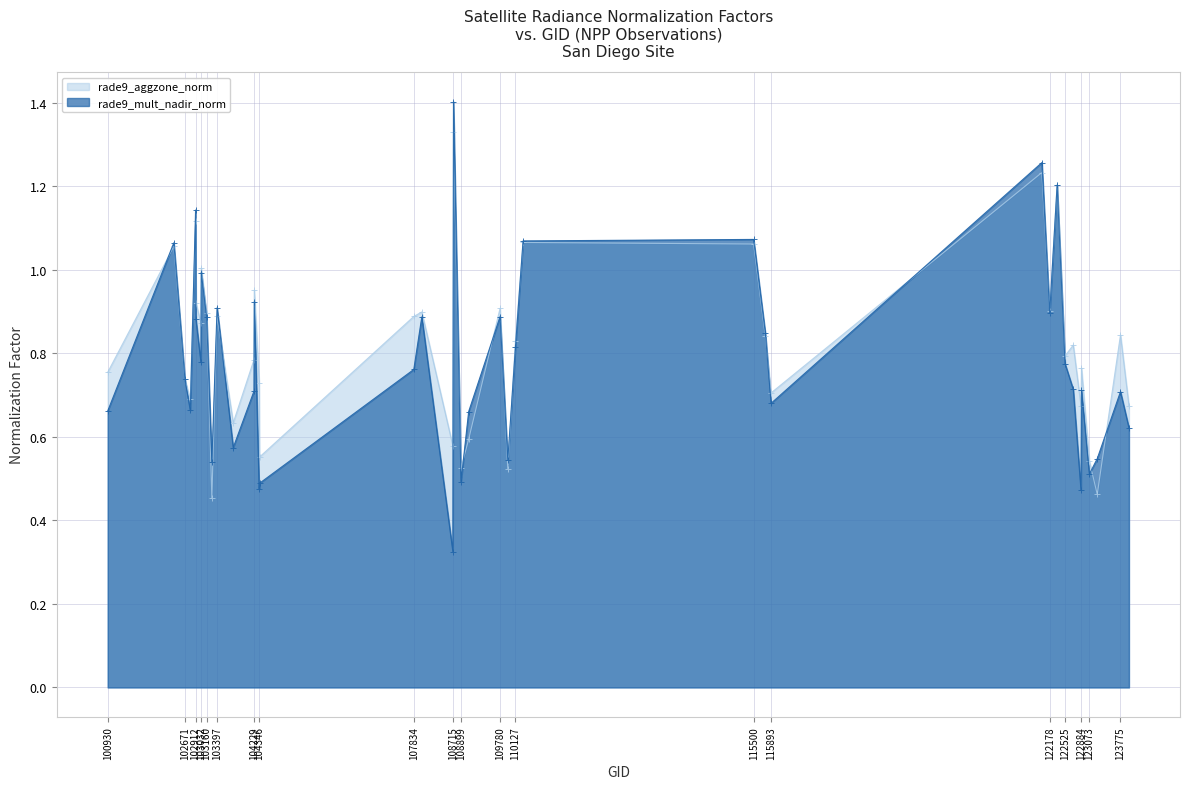

Rank the series by their maximum value, from lowest to highest.

rade9_aggzone_norm, rade9_mult_nadir_norm